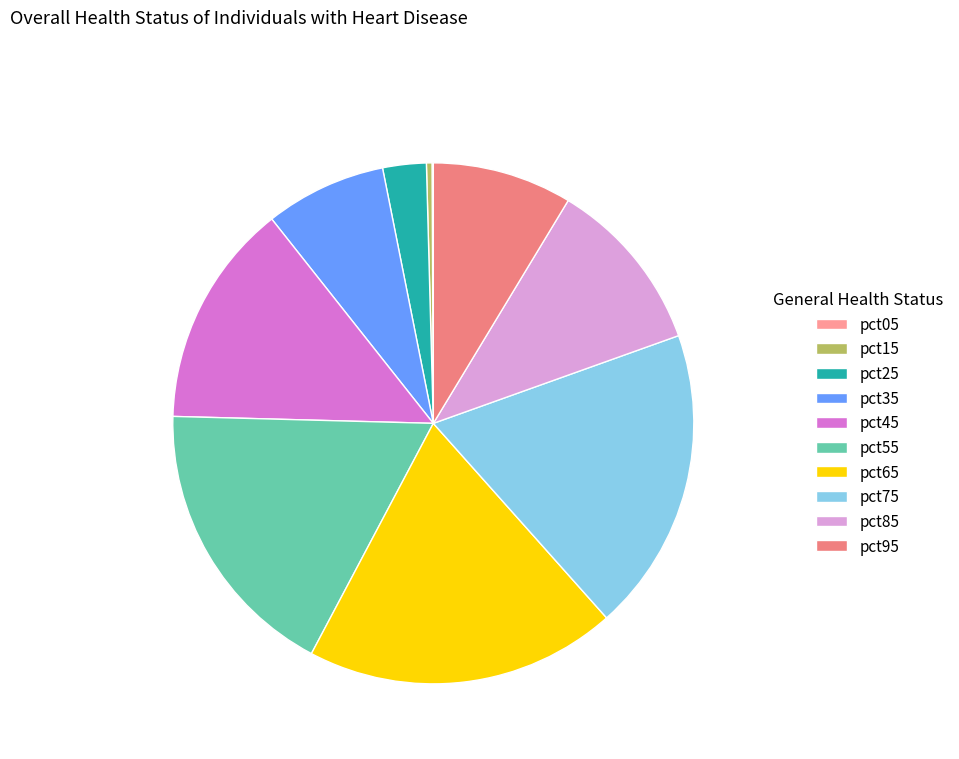

True or false: pct75 accounts for 19% of the total.

True